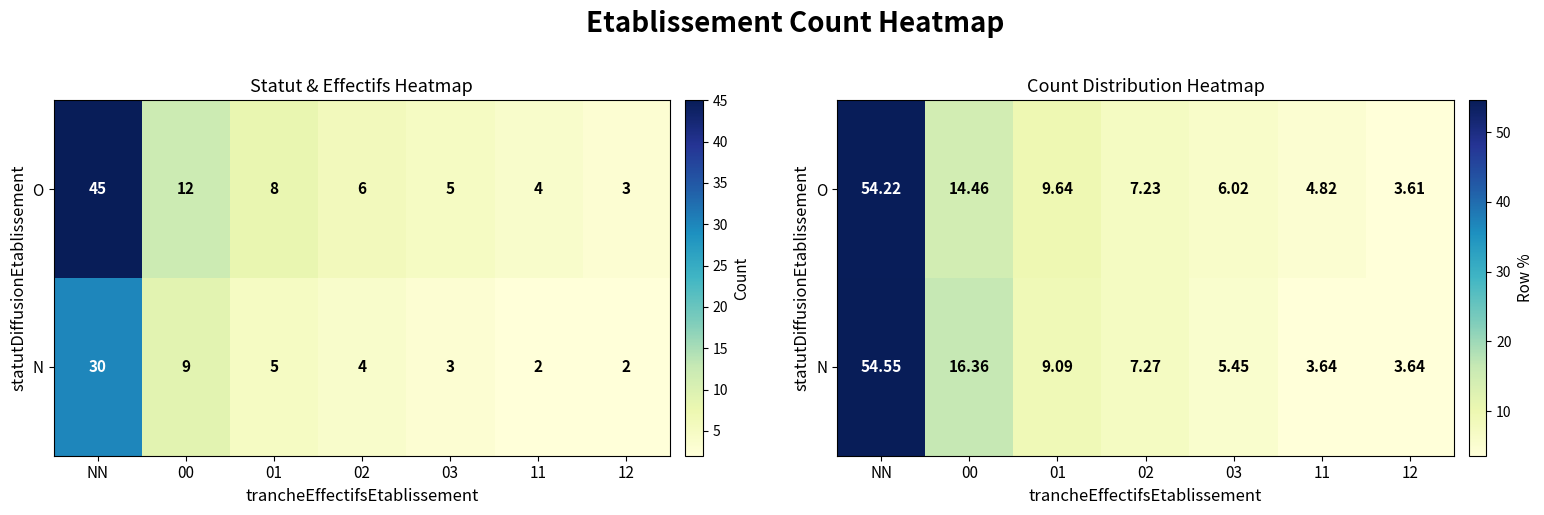

At which category is the sum across all series the highest?

NN